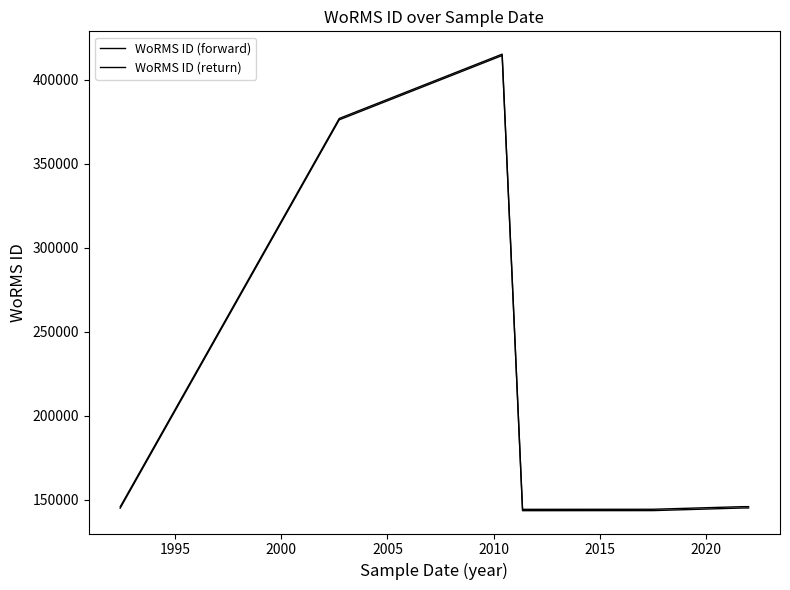

Which series changed the most between 2000 and 2020?

WoRMS ID (forward)